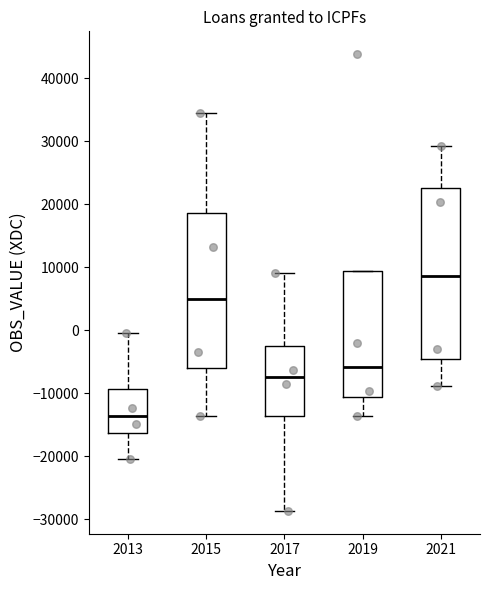

Reading left to right, transcribe this box plot: for each box, give where its median line is, the range the box spans, and where its two whiskers end, as read against the y-axis. The values are not printed on the chart, so give them approximately, as read against the axis.

2013: median -14000, box -16000 to -9000, whiskers -20000 to 0
2015: median 5000, box -6000 to 19000, whiskers -14000 to 35000
2017: median -7000, box -14000 to -2000, whiskers -29000 to 9000
2019: median -6000, box -11000 to 9000, whiskers -14000 to 9000
2021: median 9000, box -4000 to 23000, whiskers -9000 to 29000